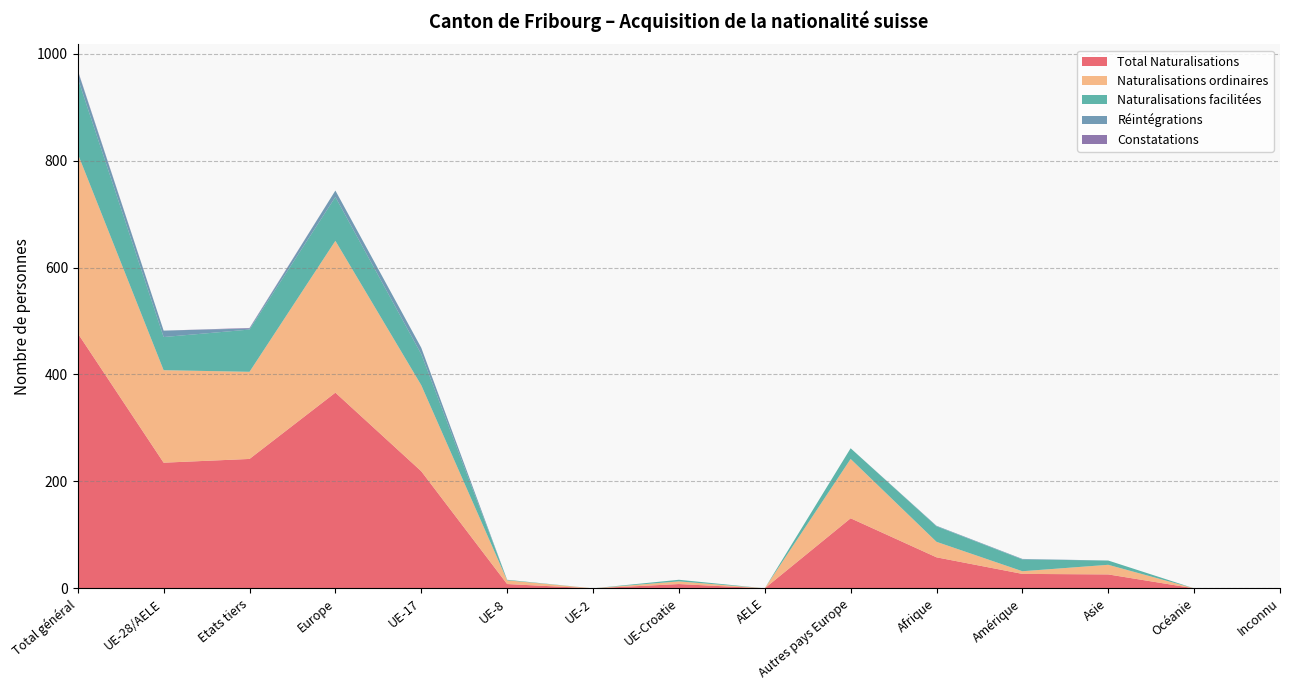

Reading left to right, list all the values displayed in this chart.

Total Naturalisations: 477	235	242	366	219	8	0	8	0	131	58	27	26	0	0
Naturalisations ordinaires: 336	173	163	284	161	7	0	5	0	111	29	5	18	0	0
Naturalisations facilitées: 141	62	79	82	58	1	0	3	0	20	29	22	8	0	0
Réintégrations: 14	12	2	12	12	0	0	0	0	0	1	1	0	0	0
Constatations: 1	0	1	0	0	0	0	0	0	0	0	0	0	0	0